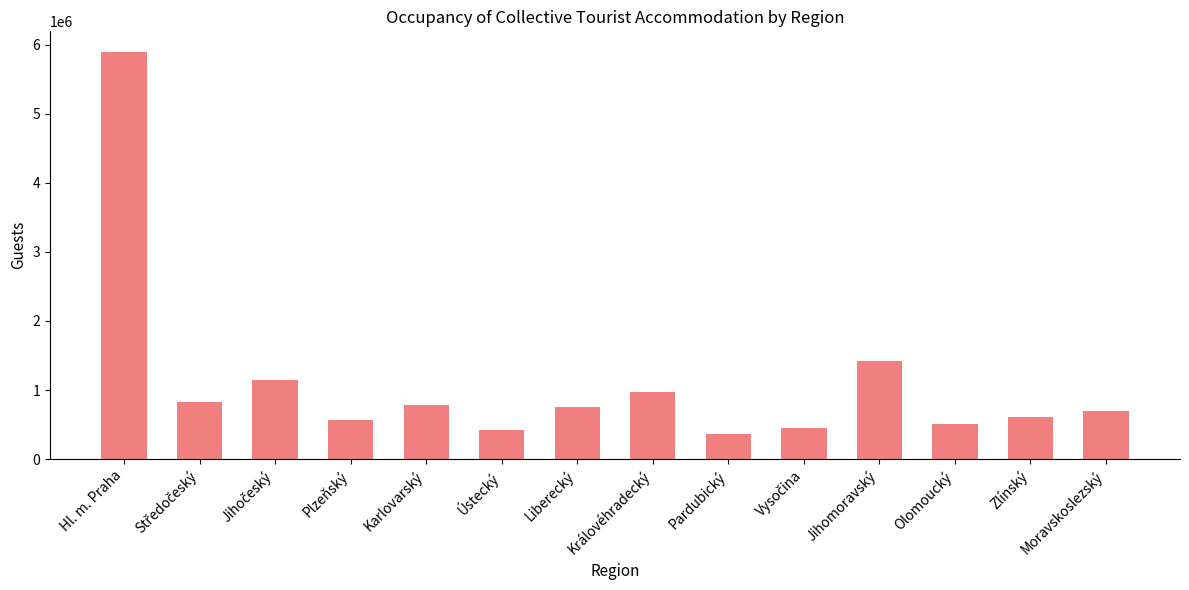

The value at Pardubický is 369233. True or false?

True